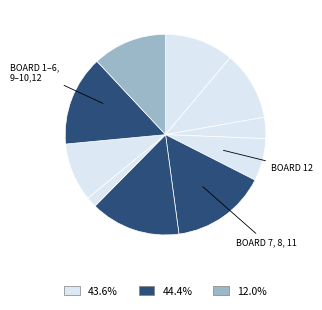

Count the number of slices in the pie.

12